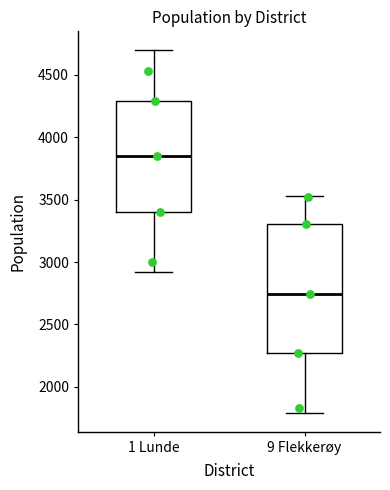

Which box is the tallest, from its lower edge to its upper edge?

9 Flekkerøy